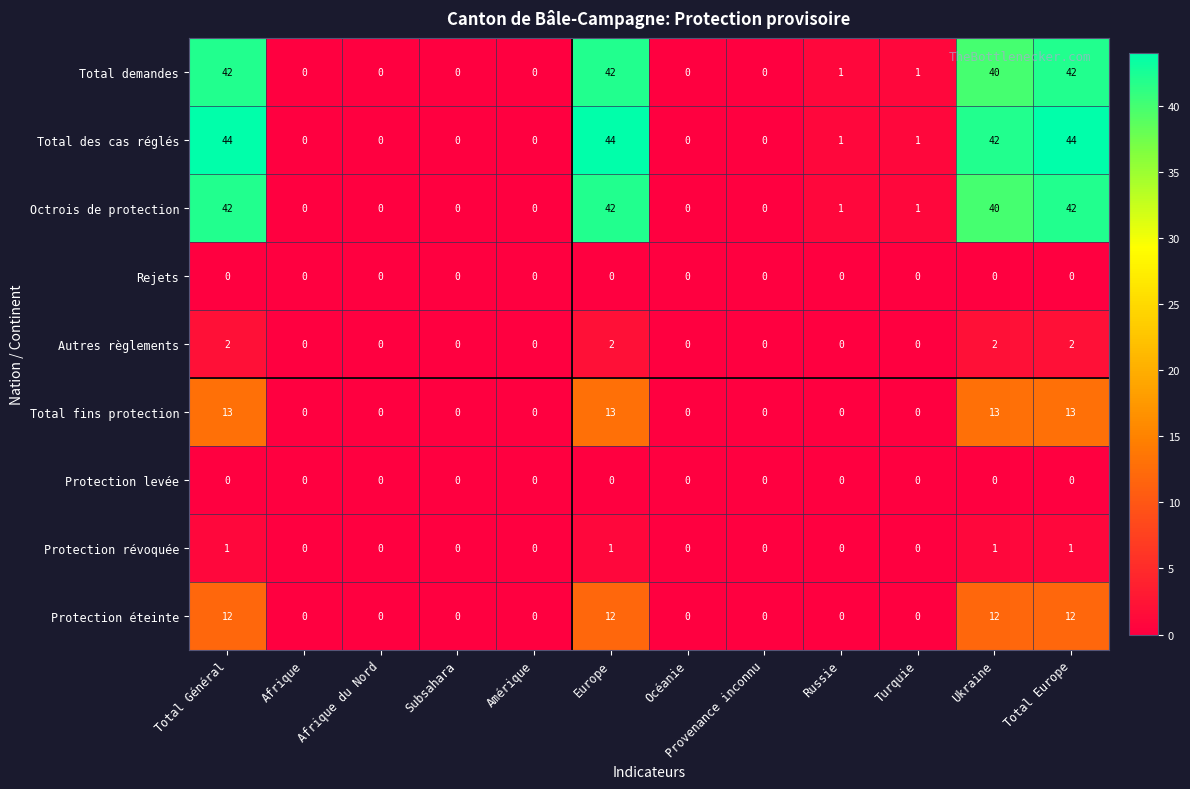

At how many categories does at least one series exceed 43?

3